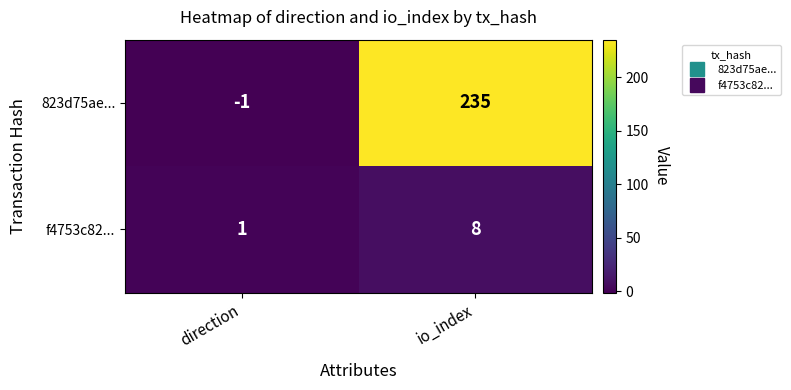

How many data points does each series have?

2